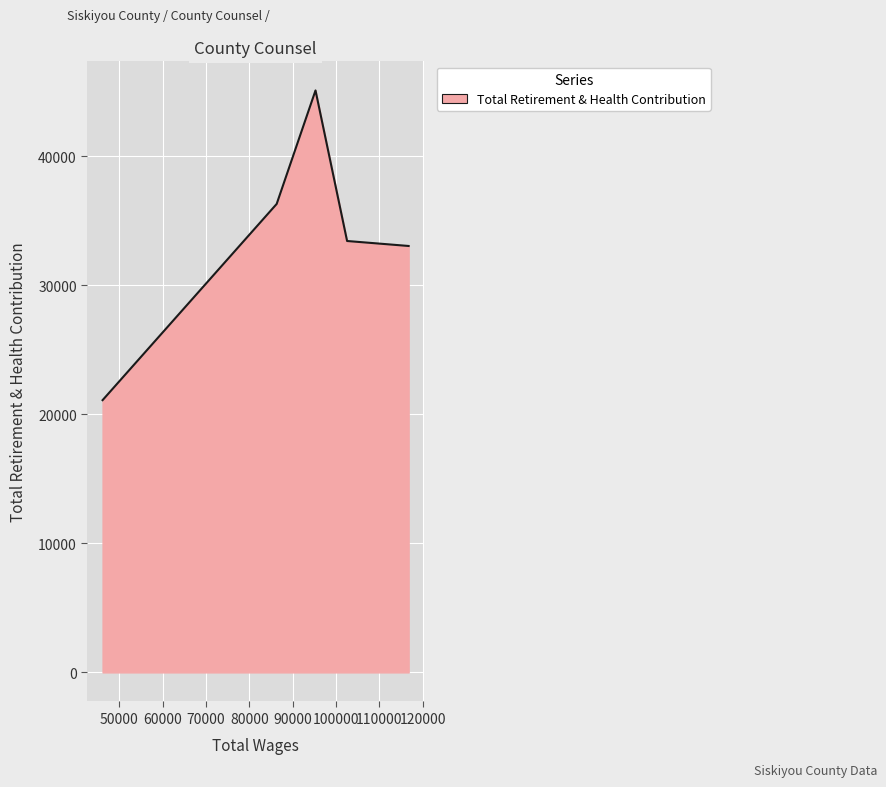

True or false: the data has more than 0 interior local peaks.

True